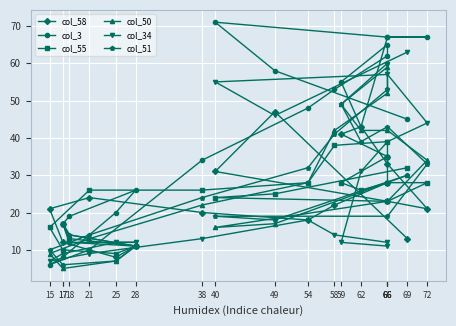

List the labels in order of col_50 value, smallest first.

17, 25, 15, 28, 21, 18, 40, 17, 49, 38, 66, 54, 69, 72, 58, 62, 66, 59, 66, 66